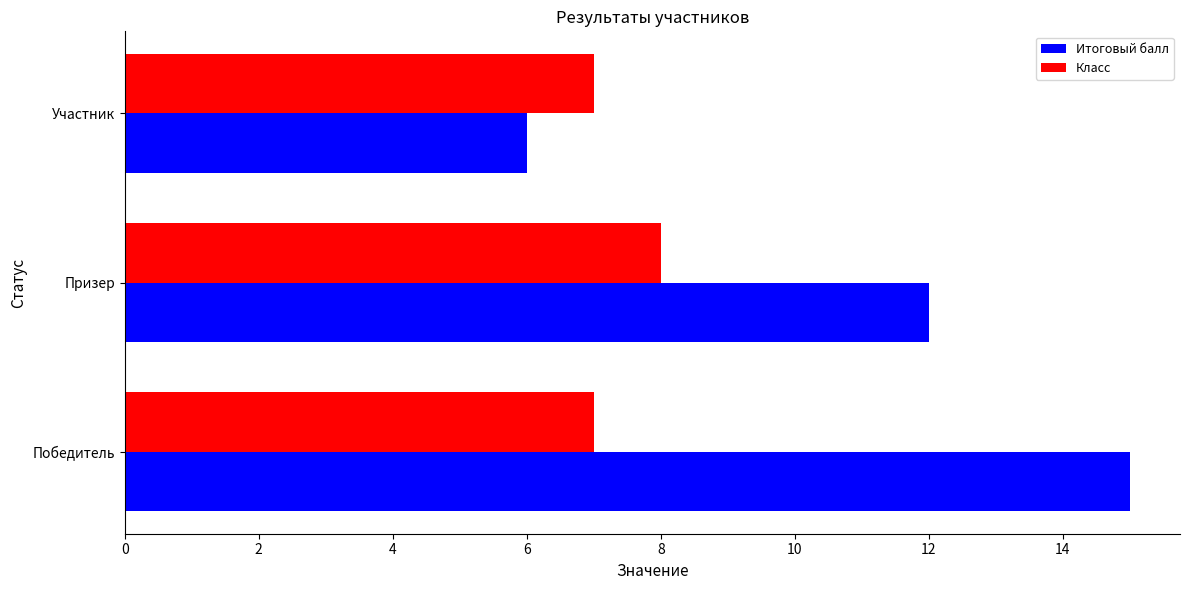

Between Призер and Участник, which series saw the biggest shift?

Итоговый балл